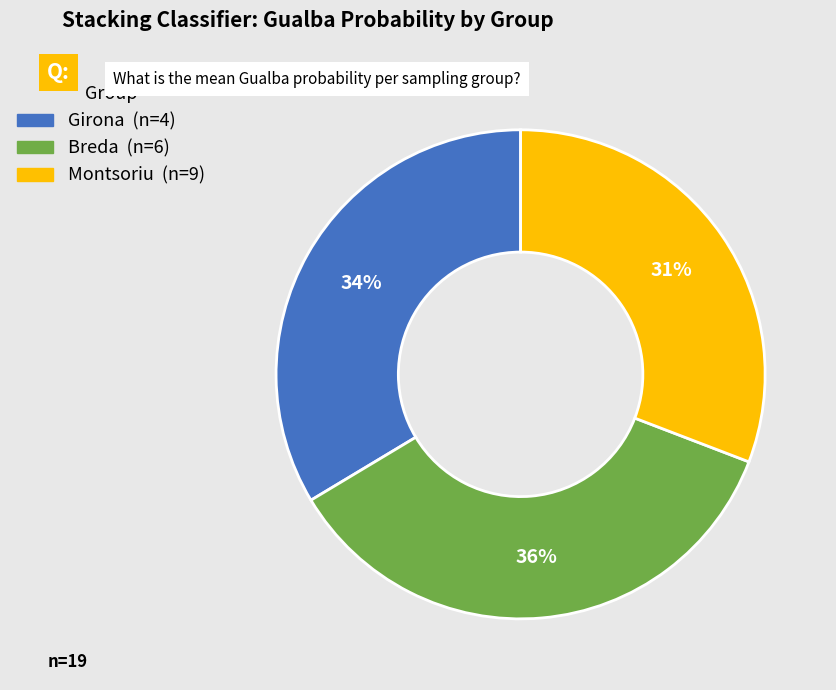

Count the number of slices in the pie.

3